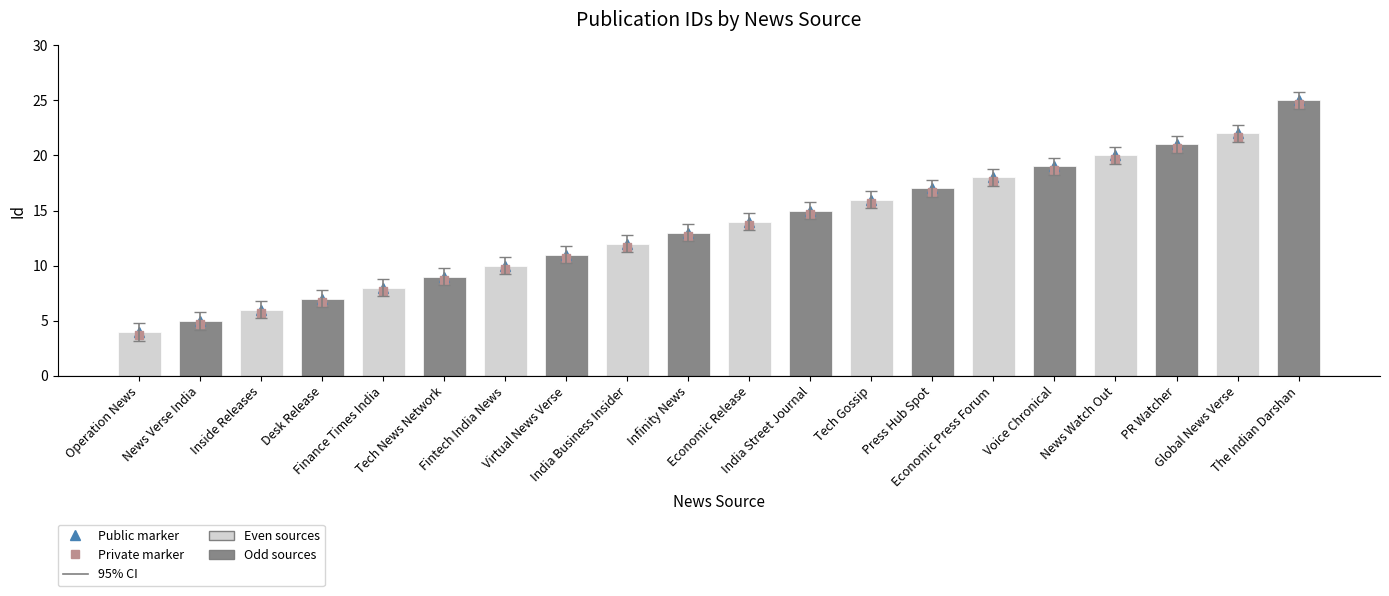

How many groups of bars are there?

20